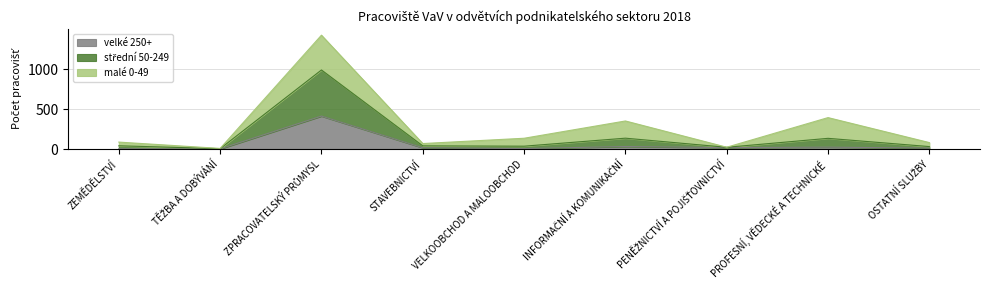

What value does the velké 250+ series have at OSTATNÍ SLUŽBY, to the nearest 10?

10